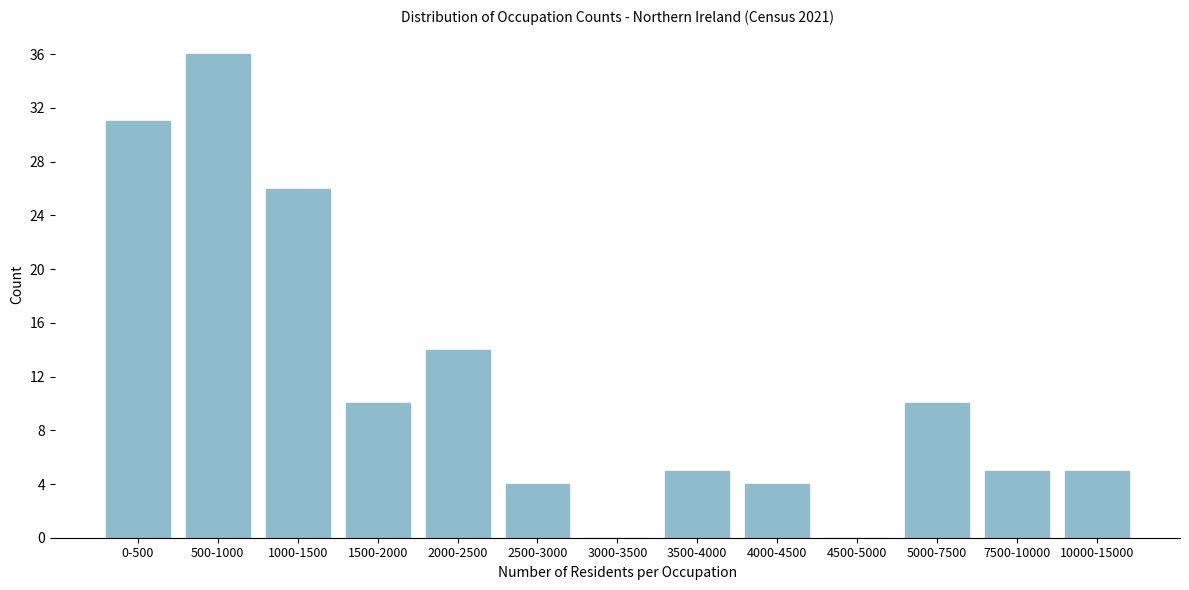

Reading left to right, what are all the values shown in this chart?

0-500=31	500-1000=36	1000-1500=26	1500-2000=10	2000-2500=14	2500-3000=4	3000-3500=0	3500-4000=5	4000-4500=4	4500-5000=0	5000-7500=10	7500-10000=5	10000-15000=5